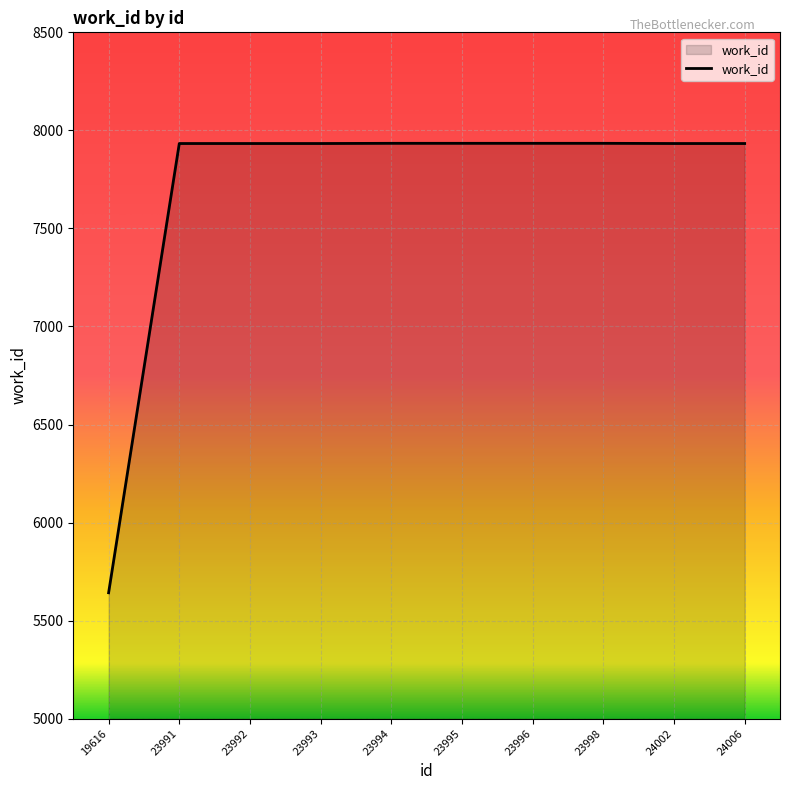

The value at 23991 is 3046. True or false?

False